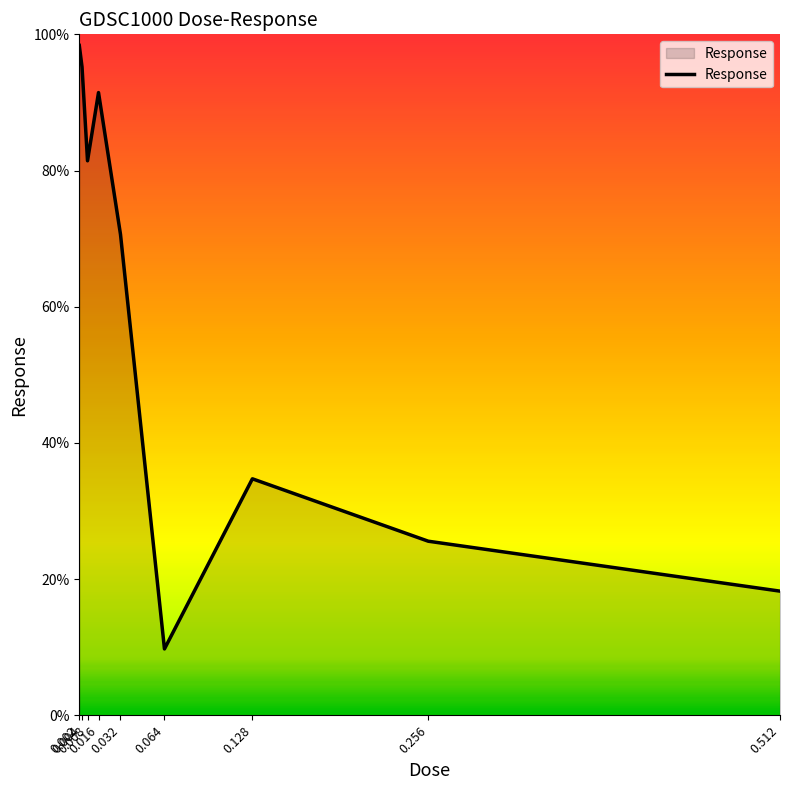

What is the minimum value shown in the chart?

9.8